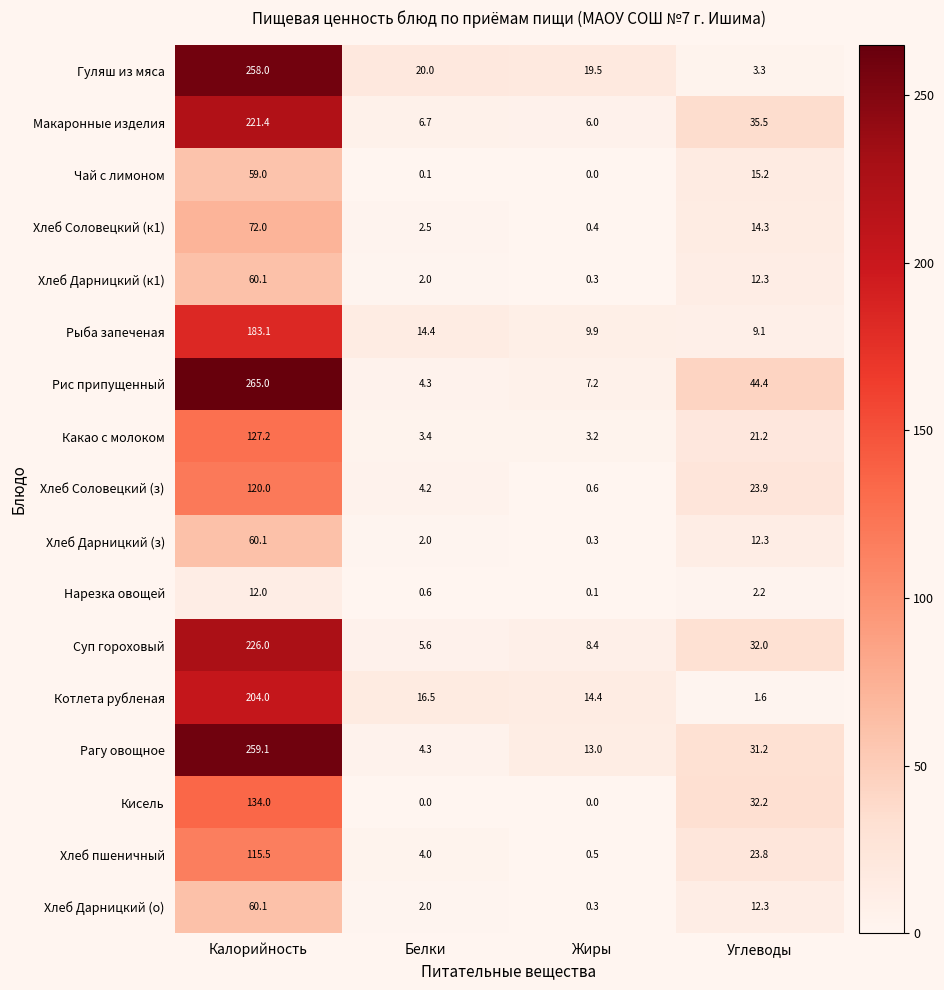

How many values in the Котлета рубленая series exceed 16?

2